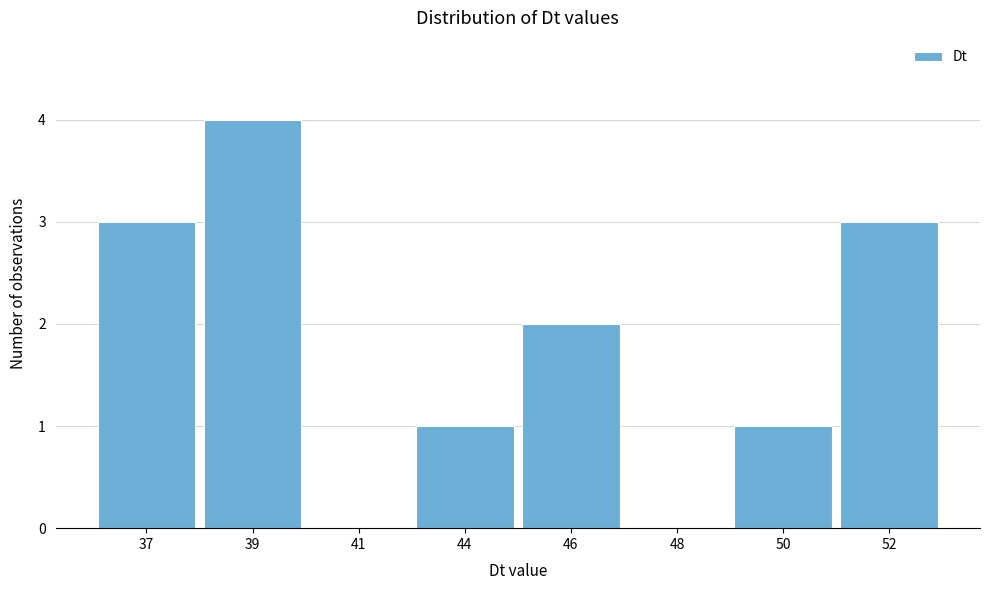

Reading left to right, transcribe all the data shown in this chart.

37=3	39=4	41=0	44=1	46=2	48=0	50=1	52=3